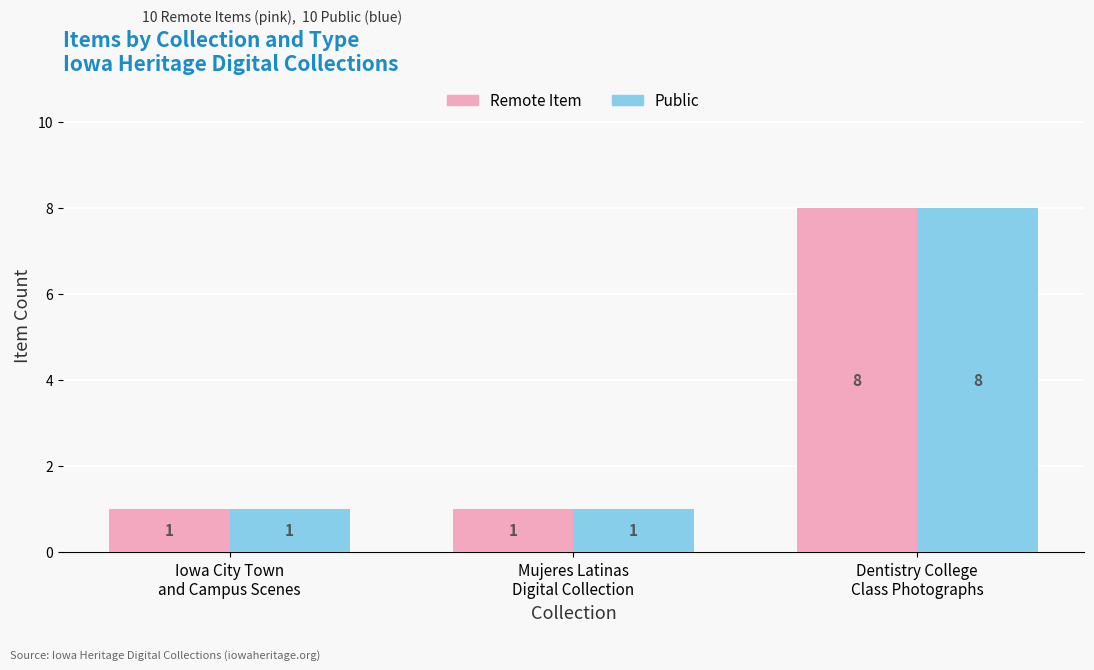

How many data points does each series have?

3